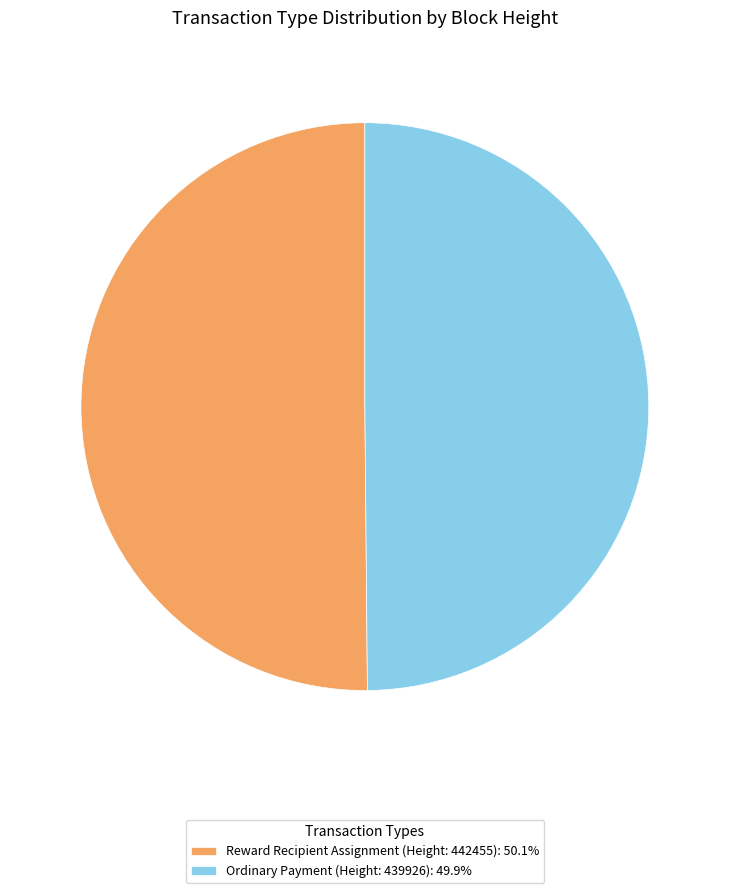

Is the sum of Reward Recipient Assignment (Height: 442455): 50.1% and Ordinary Payment (Height: 439926): 49.9% greater than half?

Yes